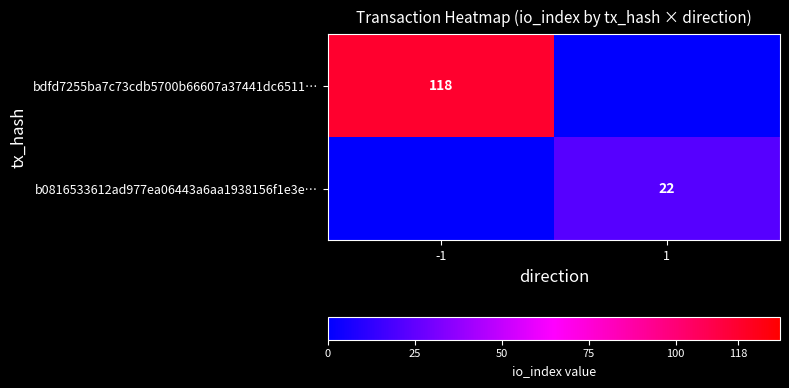

Is it true that bdfd7255ba7c73cdb5700b66607a37441dc6511… equals 174 at -1?

False